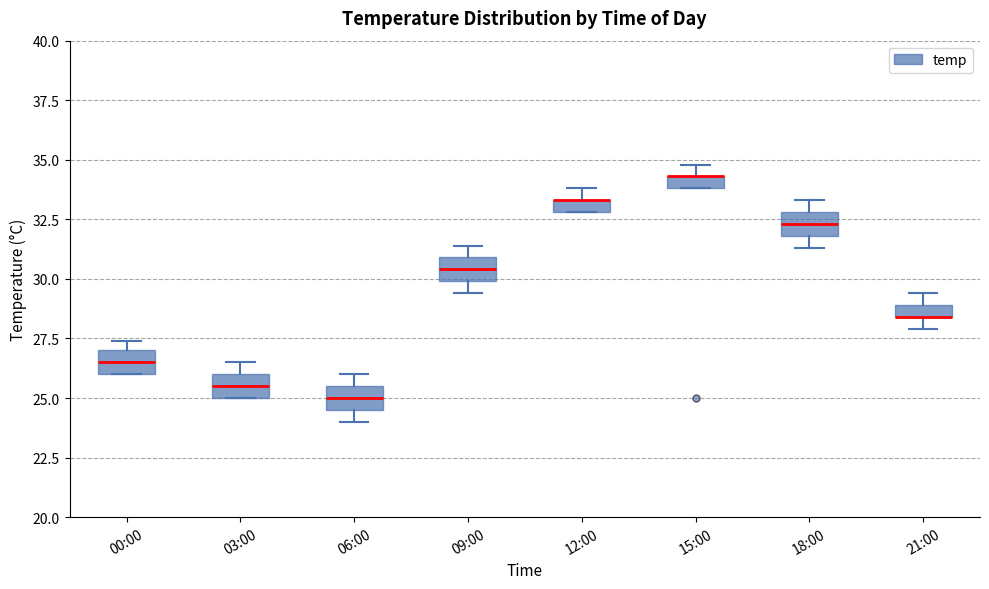

Where is the lower edge of the box for 03:00 on the y-axis? The values are not printed on the chart, so give them approximately, as read against the axis.

25.0